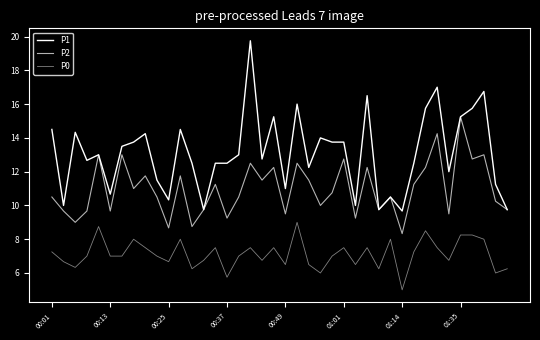

In P2, how many points are higher than both neighbors (excluding endpoints)?

14